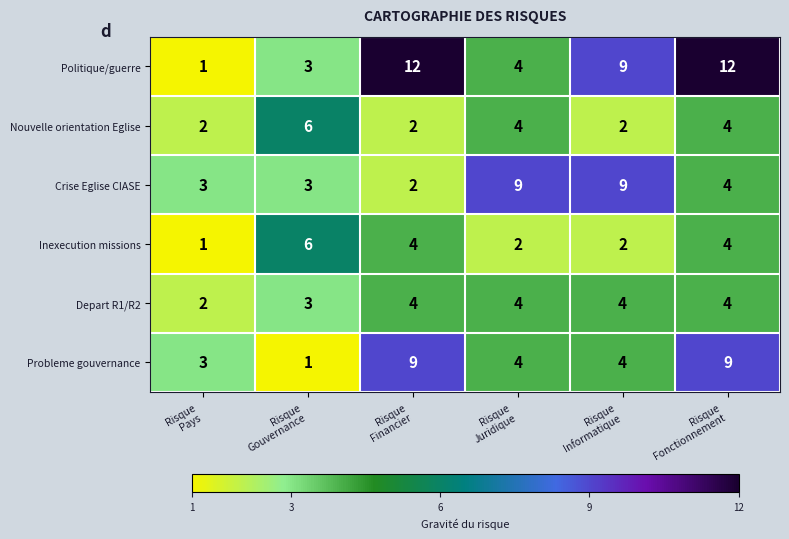

Which series has the largest total across all categories?

Politique/guerre